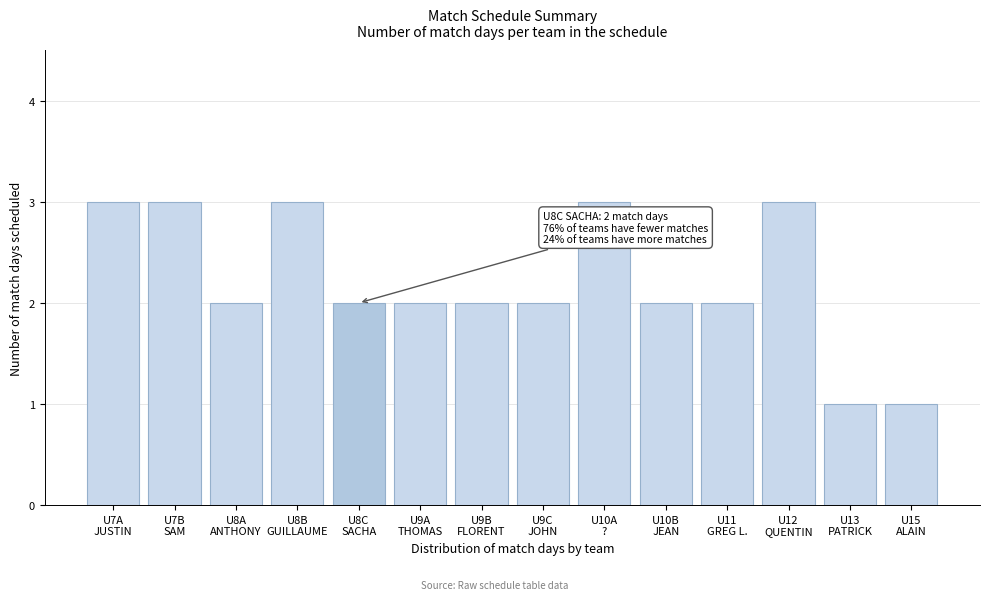

Reading left to right, transcribe all the data shown in this chart.

3	3	2	3	2	2	2	2	3	2	2	3	1	1